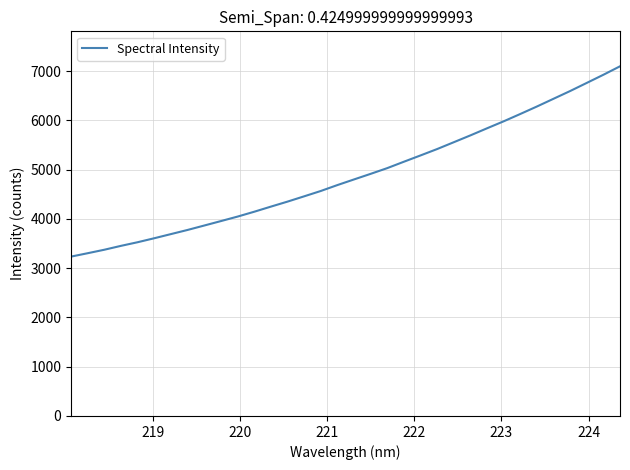

What is the difference between the maximum and minimum values?

3861.7